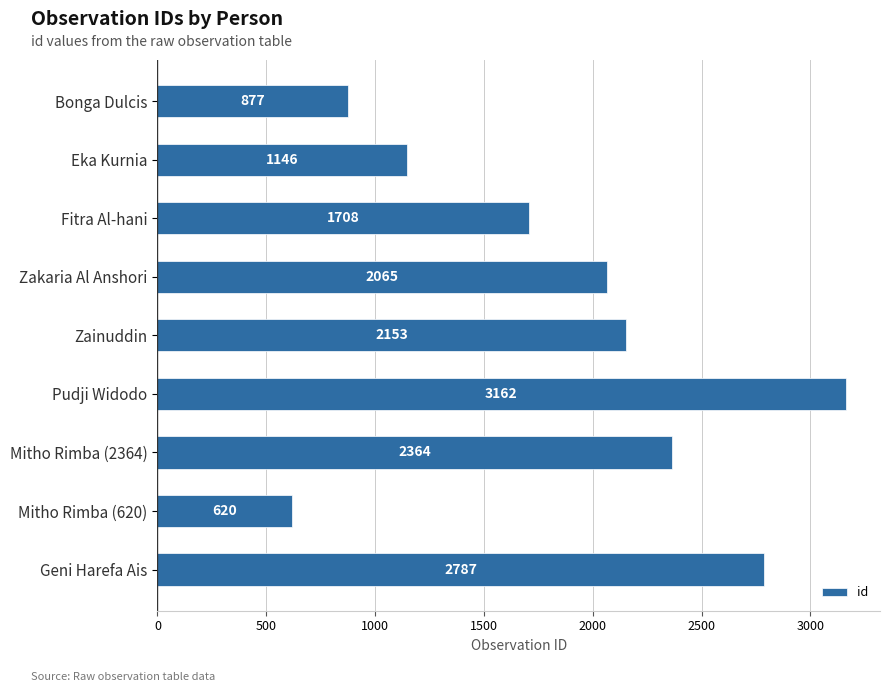

What is the average value?

1876